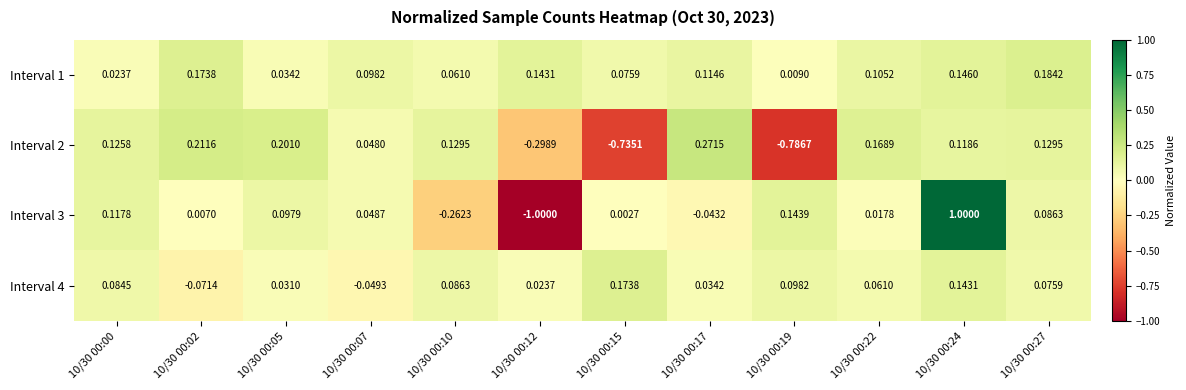

Between 10/30 00:00 and 10/30 00:10, which series saw the biggest shift?

Interval 3